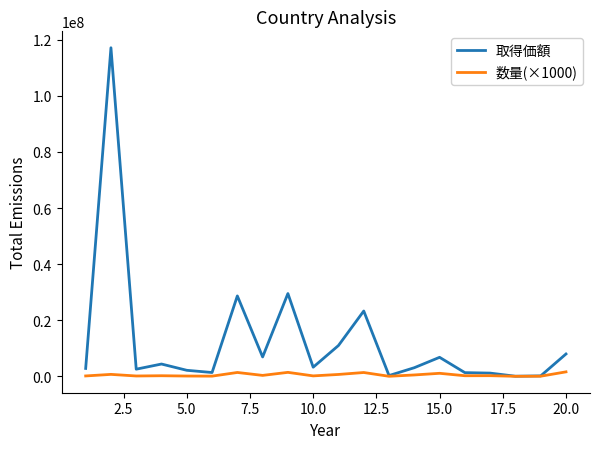

Which series has the widest spread of values?

取得価額